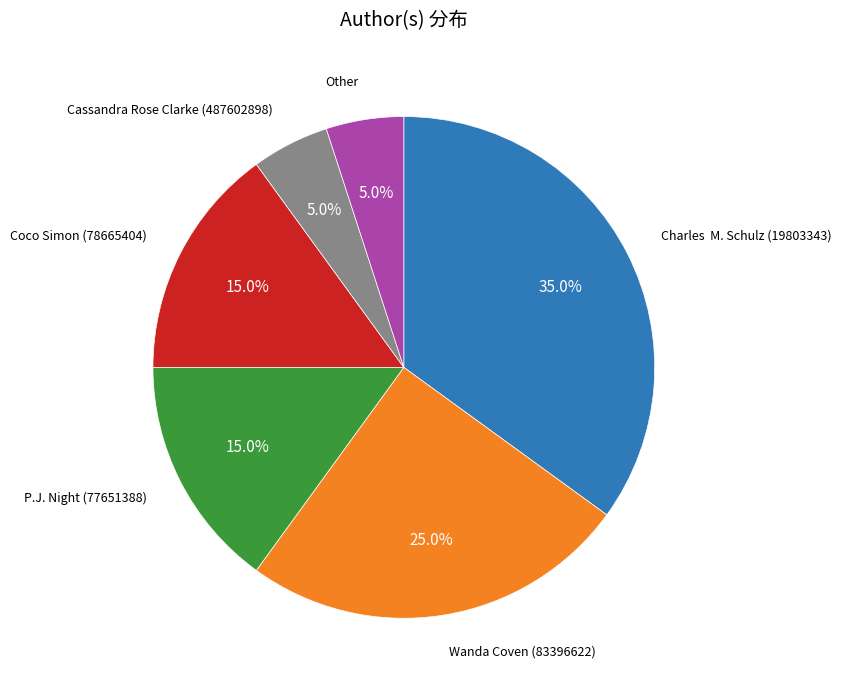

Does Wanda Coven (83396622) represent more than half of the total?

No